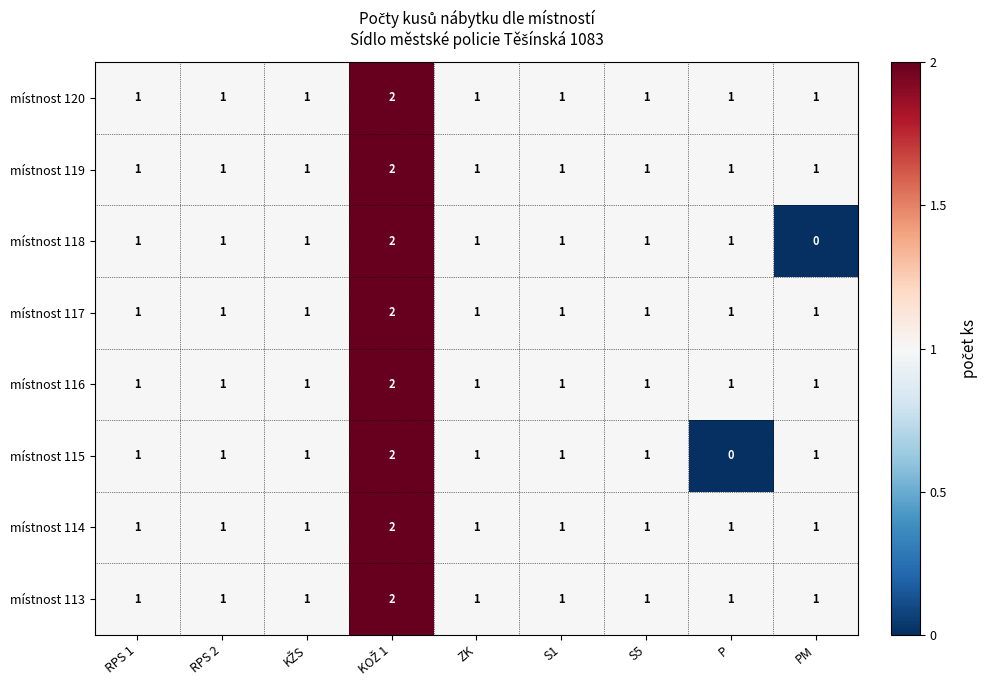

The value of místnost 113 at S5 is 1. True or false?

True